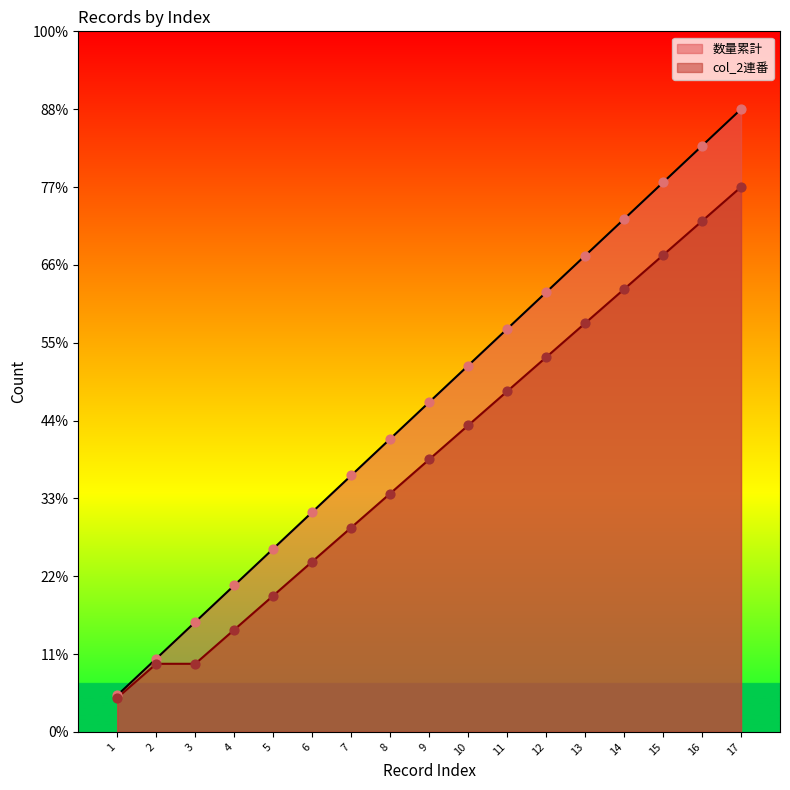

Is the value of col_2連番 at 4 greater than the value of 数量累計 at 6?

No